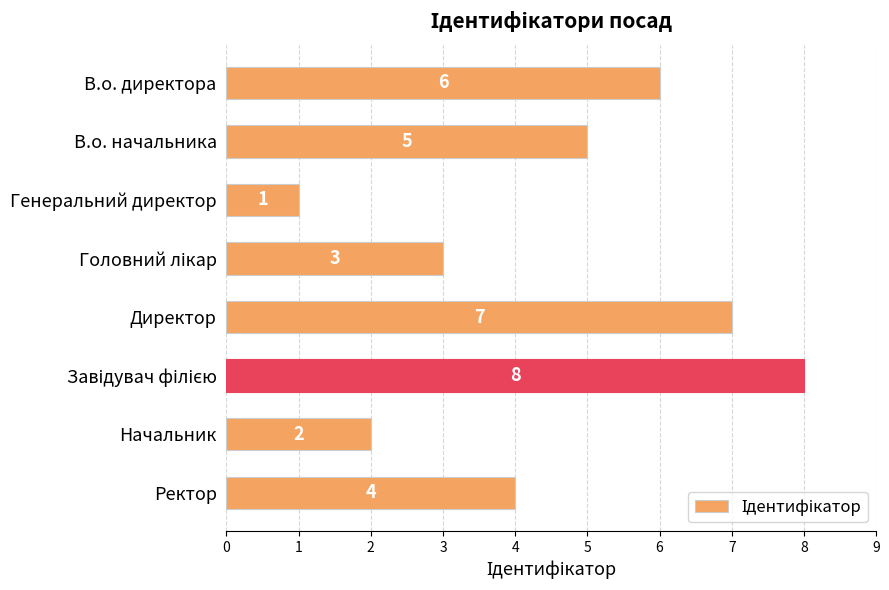

Reading top to bottom, list all the values displayed in this chart.

6	5	1	3	7	8	2	4